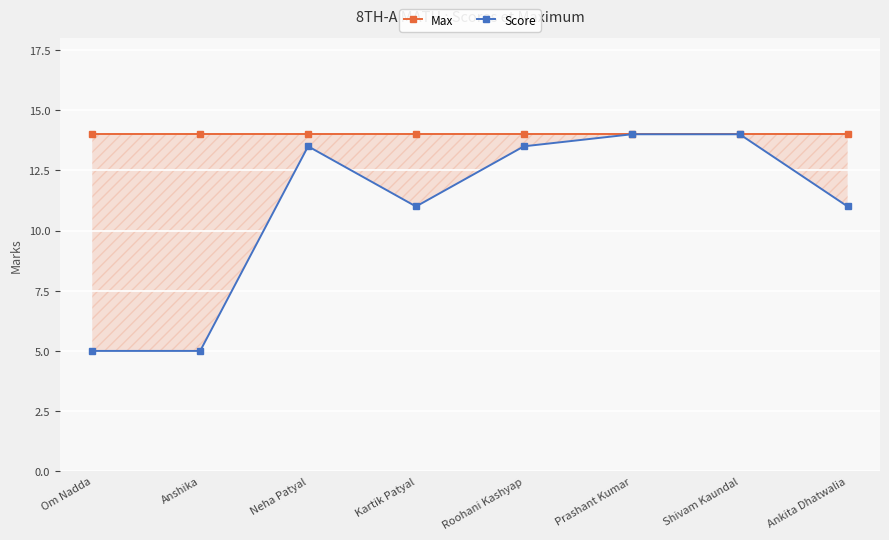

Which series has the widest spread of values?

Score